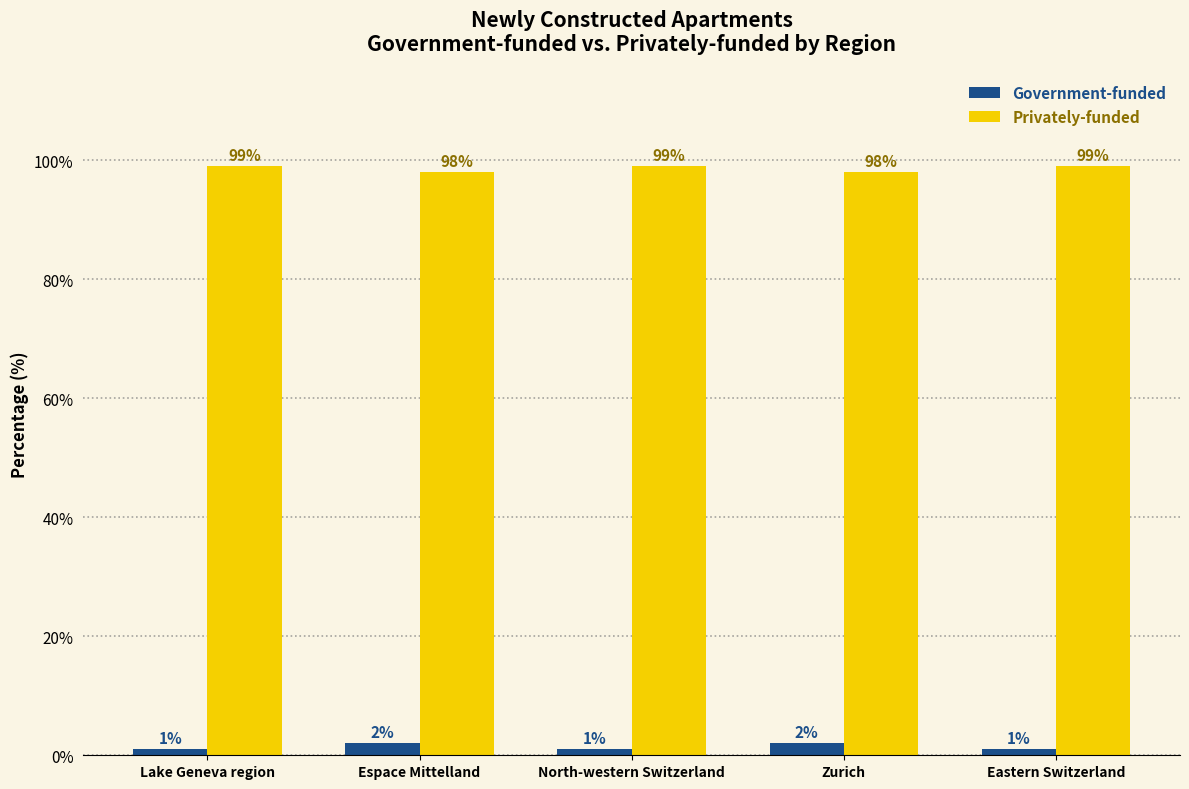

The value of Government-funded at Zurich is 2. True or false?

True